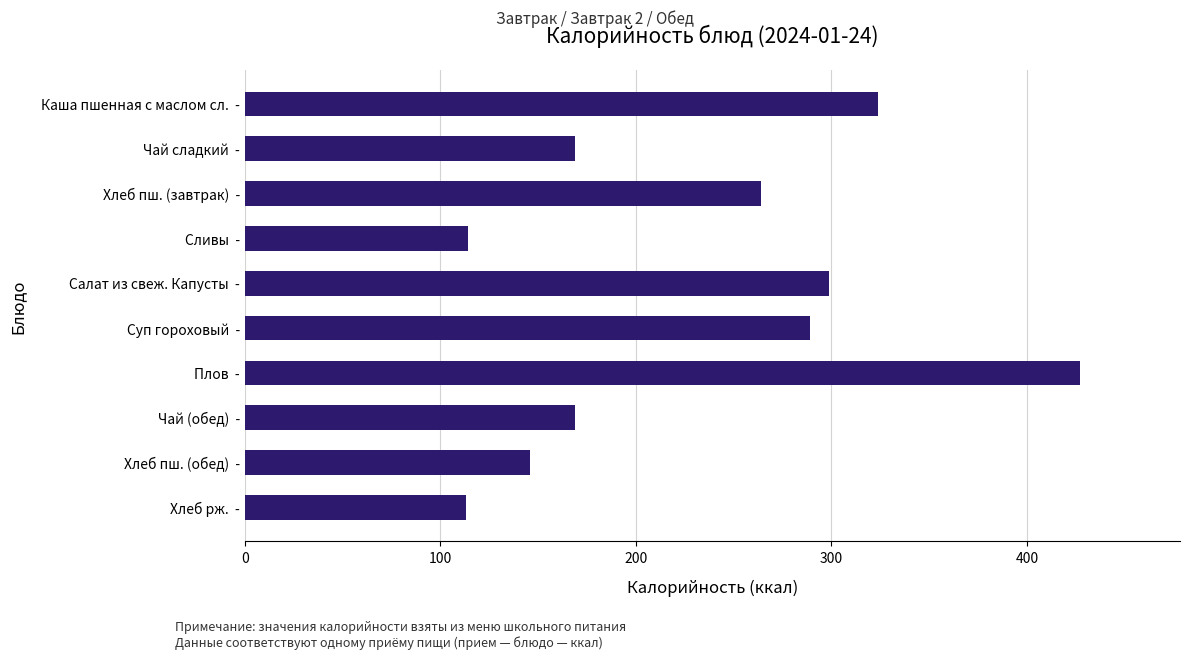

What is the label of the 8th bar from the bottom?

Хлеб пш. (завтрак)  -